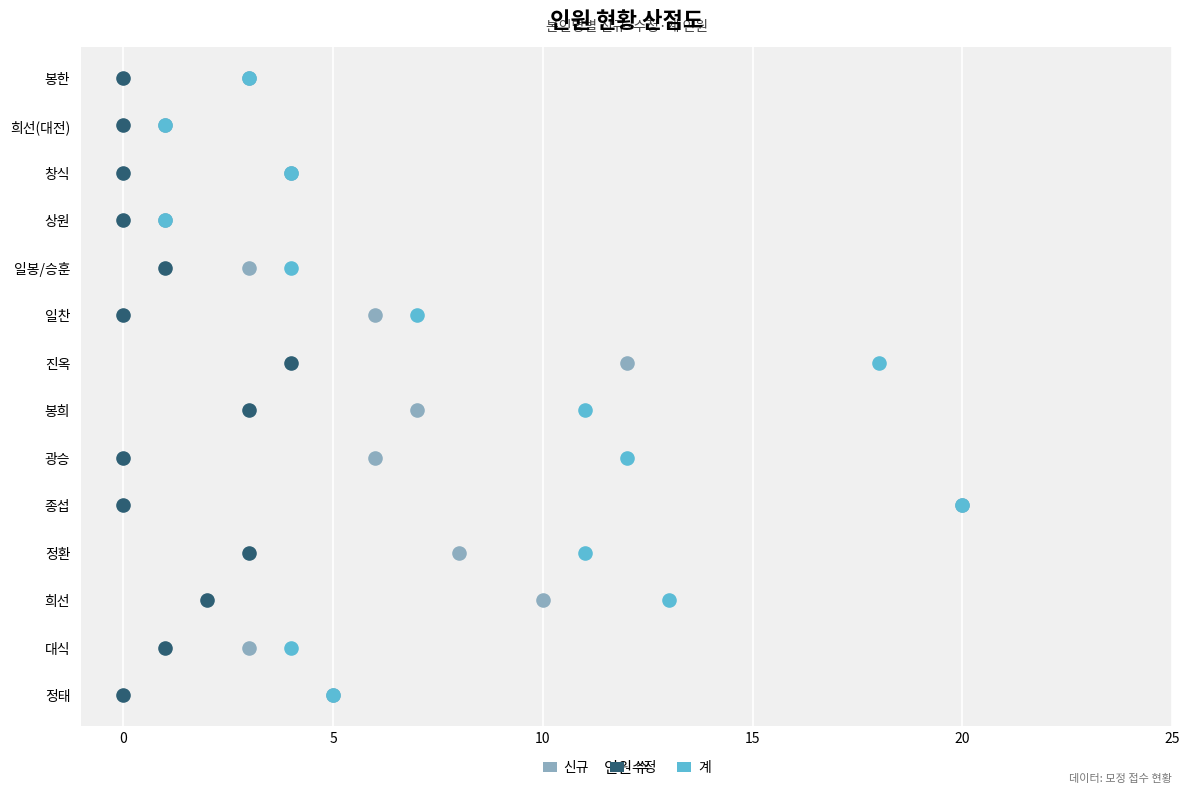

What are all the series names shown in the legend?

신규, 수정, 계